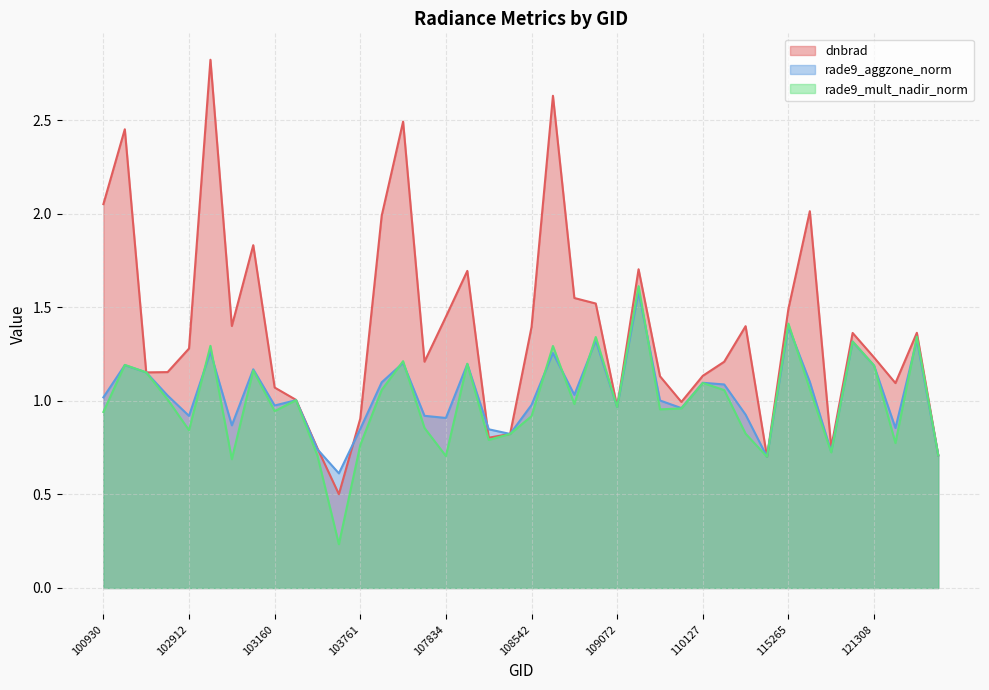

Reading right to left, transcribe all the data shown in this chart.

dnbrad: 122346=0.7	122178=1.4	122002=1.1	121308=1.2	115893=1.4	115764=0.8	115500=2.0	115265=1.5	114674=0.7	110472=1.4	110299=1.2	110127=1.1	109954=1.0	109780=1.1	109244=1.7	109072=1.0	108899=1.5	108729=1.6	108715=2.6	108542=1.4	108193=0.8	108015=0.8	107843=1.7	107834=1.4	104355=1.2	104346=2.5	104236=2.0	103761=0.9	103524=0.5	103397=0.7	103279=1.0	103160=1.1	103040=1.8	103032=1.4	102920=2.8	102912=1.3	102792=1.2	102671=1.2	102421=2.5	100930=2.1
rade9_aggzone_norm: 122346=0.7	122178=1.3	122002=0.9	121308=1.2	115893=1.3	115764=0.7	115500=1.1	115265=1.4	114674=0.7	110472=0.9	110299=1.1	110127=1.1	109954=1.0	109780=1.0	109244=1.6	109072=1.0	108899=1.3	108729=1.0	108715=1.3	108542=1.0	108193=0.8	108015=0.8	107843=1.2	107834=0.9	104355=0.9	104346=1.2	104236=1.1	103761=0.9	103524=0.6	103397=0.7	103279=1.0	103160=1.0	103040=1.2	103032=0.9	102920=1.3	102912=0.9	102792=1.0	102671=1.2	102421=1.2	100930=1.0
rade9_mult_nadir_norm: 122346=0.7	122178=1.3	122002=0.8	121308=1.2	115893=1.3	115764=0.7	115500=1.1	115265=1.4	114674=0.7	110472=0.8	110299=1.1	110127=1.1	109954=1.0	109780=1.0	109244=1.6	109072=1.0	108899=1.3	108729=1.0	108715=1.3	108542=0.9	108193=0.8	108015=0.8	107843=1.2	107834=0.7	104355=0.9	104346=1.2	104236=1.1	103761=0.8	103524=0.2	103397=0.7	103279=1.0	103160=0.9	103040=1.2	103032=0.7	102920=1.3	102912=0.8	102792=1.0	102671=1.2	102421=1.2	100930=0.9